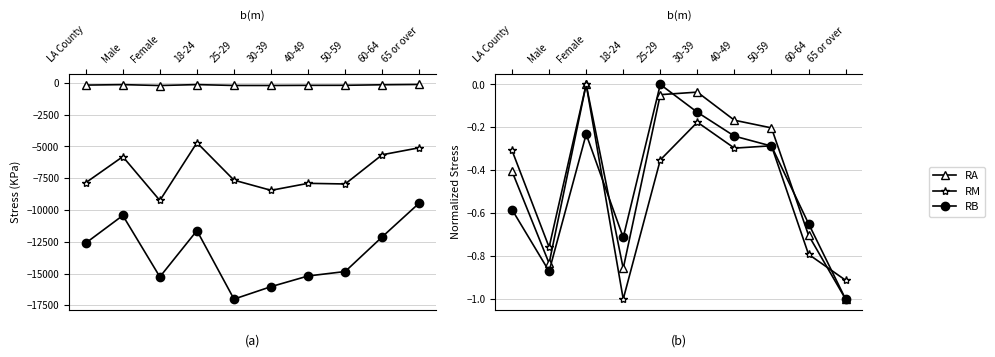

How many lines are shown in the chart?

3